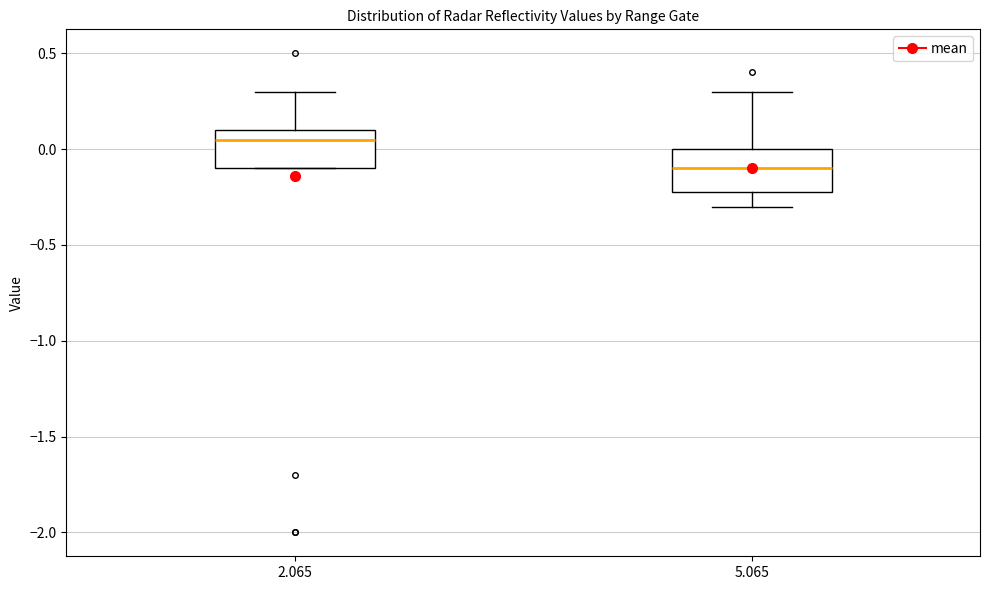

Which box has the highest median line?

2.065